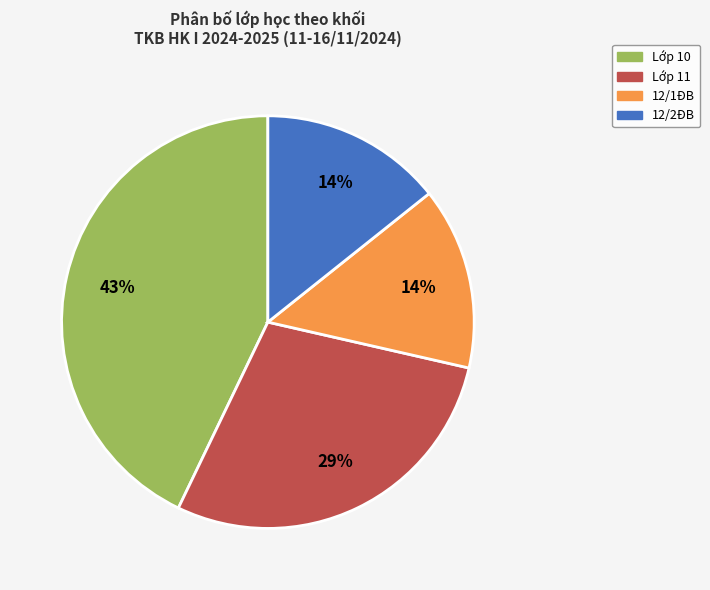

Does any single category account for the majority?

No